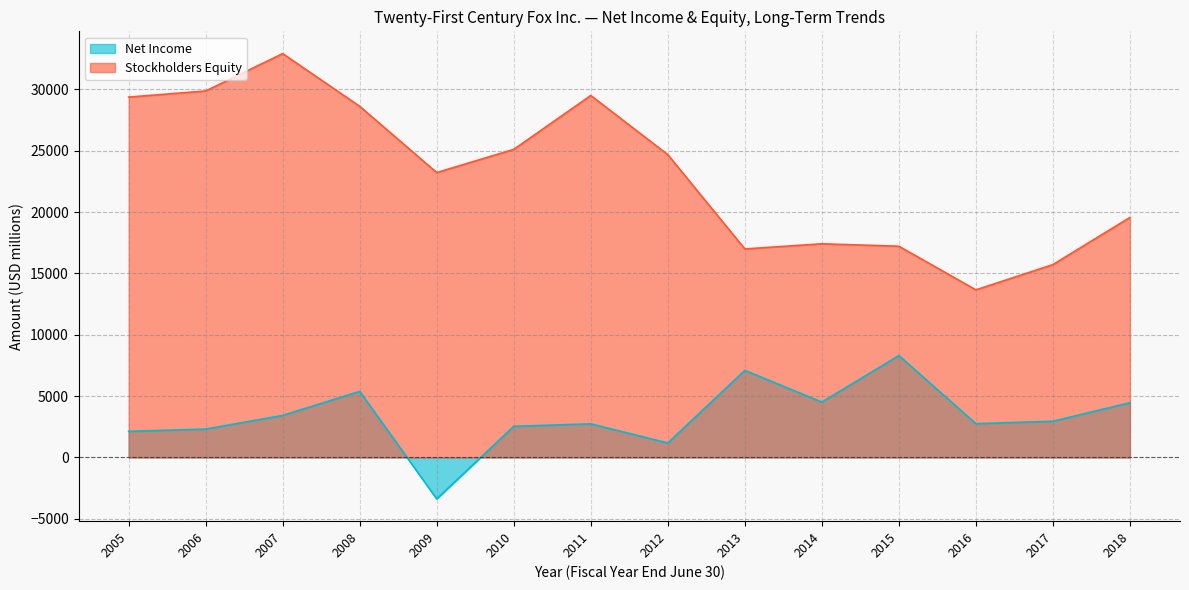

Is it true that Net Income equals 10266 at 2013?

False